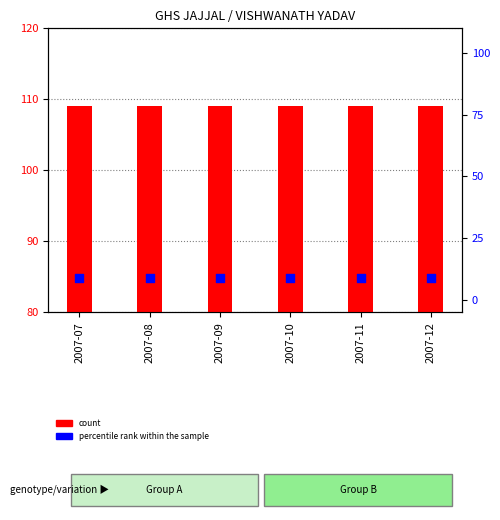

Which series has the largest Y range (max minus min)?

count